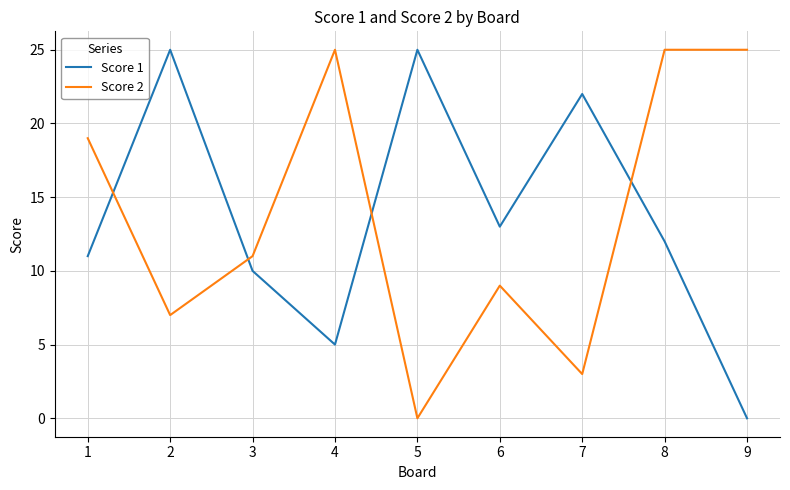

Does the chart have visible grid lines?

Yes